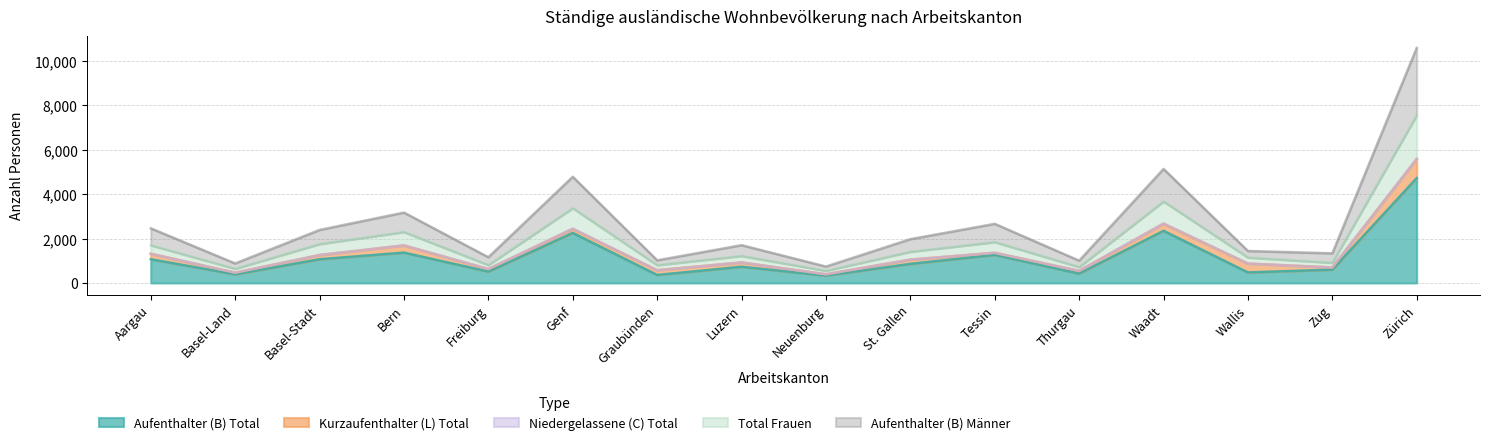

Rank the categories by Aufenthalter (B) Männer value from highest to lowest.

Zürich, Waadt, Genf, Bern, Tessin, Aargau, Basel-Stadt, St. Gallen, Luzern, Wallis, Zug, Freiburg, Graubünden, Thurgau, Basel-Land, Neuenburg